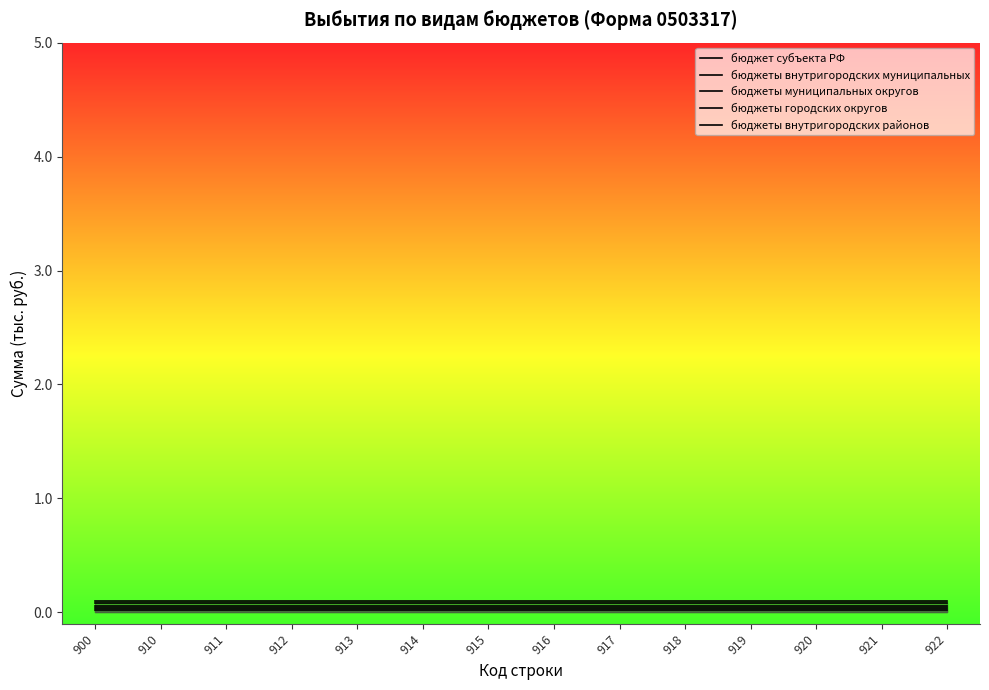

Is the value of бюджеты муниципальных округов at 918 greater than the value of бюджеты внутригородских районов at 920?

Yes